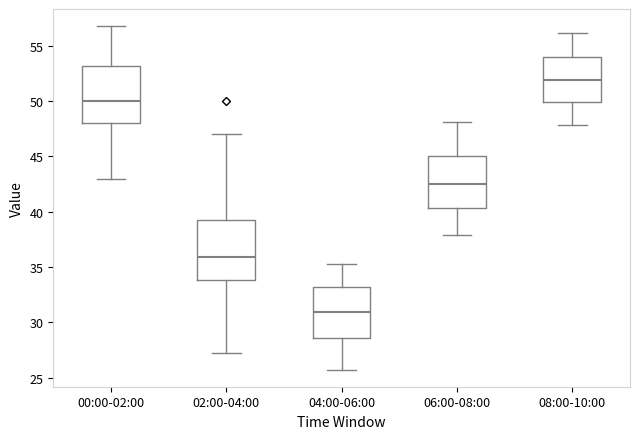

Reading left to right, transcribe this box plot: for each box, give where its median line is, the range the box spans, and where its two whiskers end, as read against the y-axis. The values are not printed on the chart, so give them approximately, as read against the axis.

00:00-02:00: median 50.0, box 48.0 to 53.0, whiskers 43.0 to 57.0
02:00-04:00: median 36.0, box 34.0 to 39.5, whiskers 27.0 to 47.0
04:00-06:00: median 31.0, box 28.5 to 33.0, whiskers 25.5 to 35.5
06:00-08:00: median 42.5, box 40.5 to 45.0, whiskers 38.0 to 48.0
08:00-10:00: median 52.0, box 50.0 to 54.0, whiskers 48.0 to 56.0